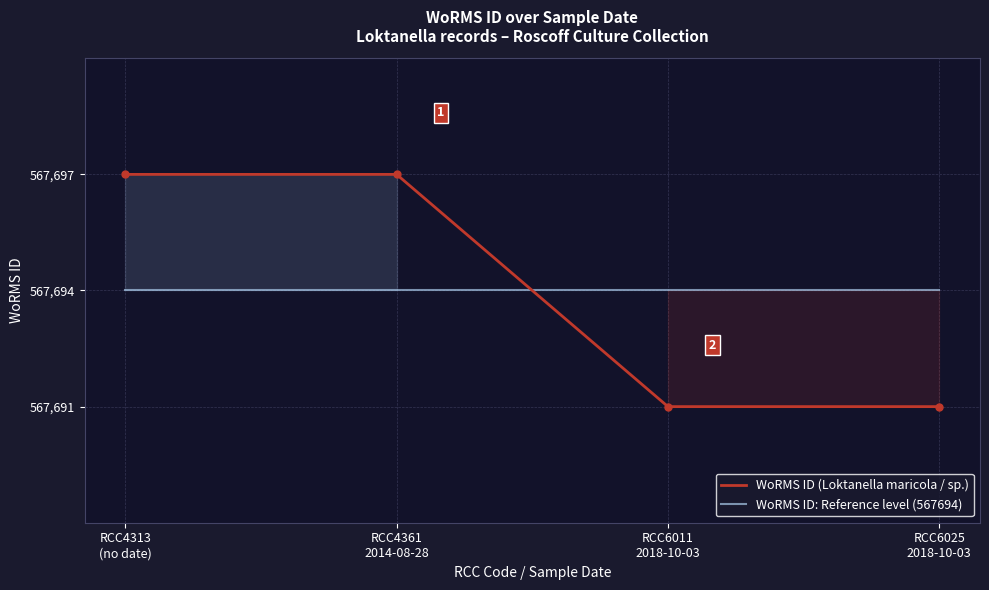

What is the difference between the maximum and minimum values in the WoRMS ID (Loktanella maricola / sp.) series?

6